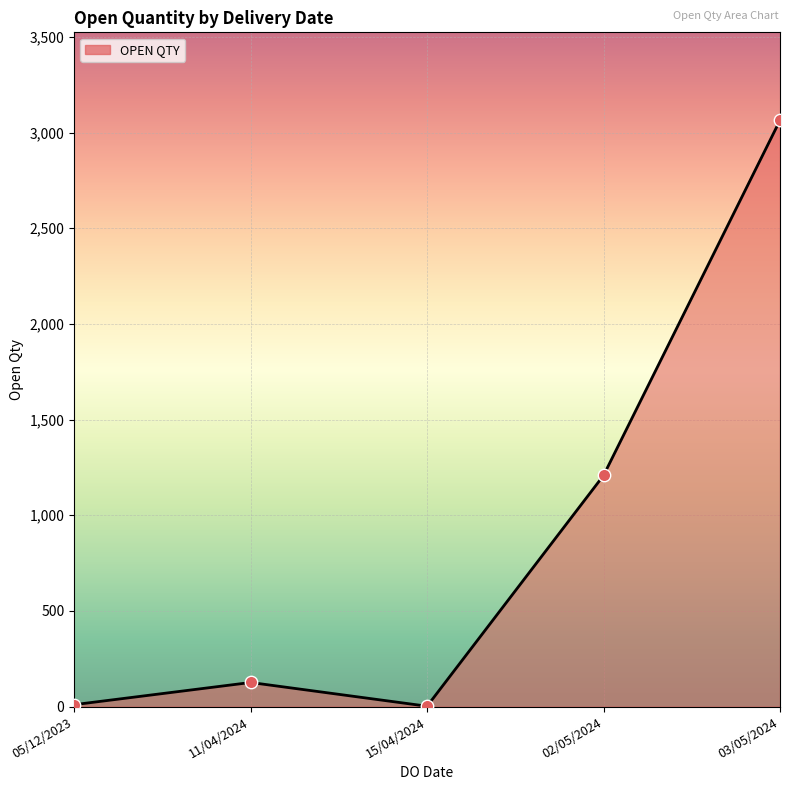

Between 11/04/2024 and 15/04/2024, which is larger?

11/04/2024